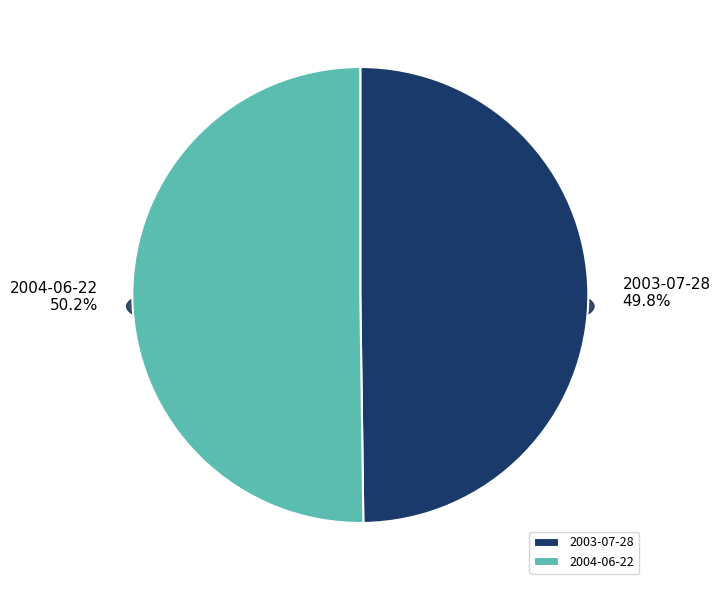

Which has a higher value, 2004-06-22 or 2003-07-28?

2004-06-22